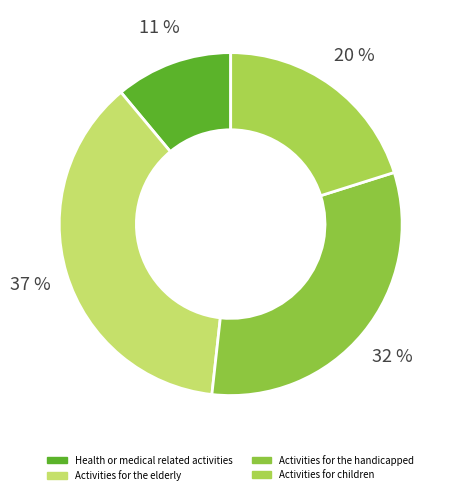

Do Activities for children and Activities for the handicapped together represent more than half of the pie?

Yes